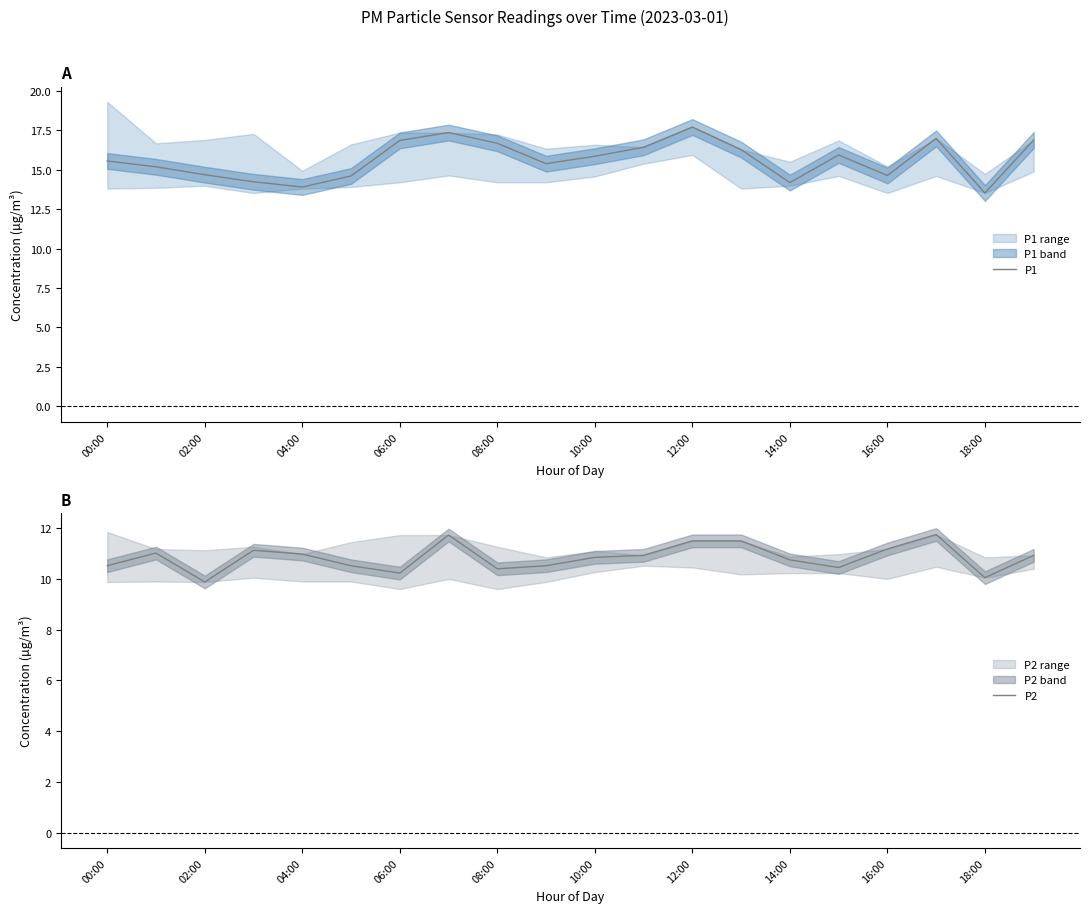

The value of P1 at 16:00 is 14.6. True or false?

True